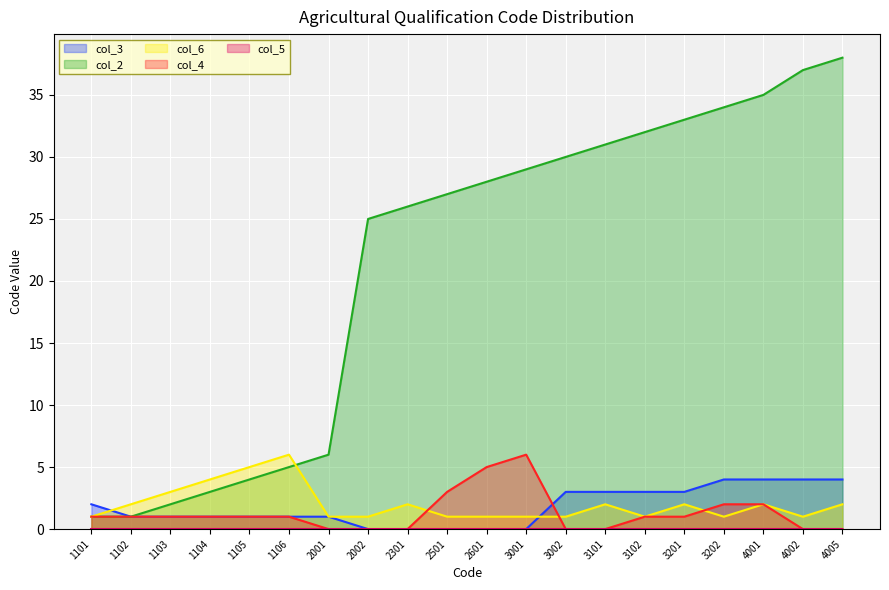

True or false: col_3 has a value of 3 at 3102.

True